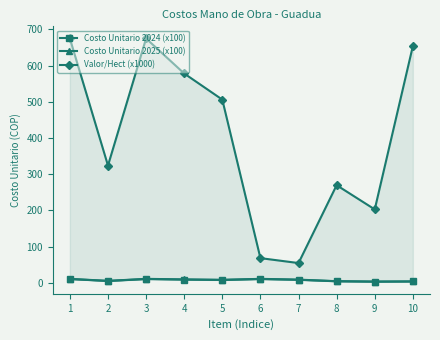

At which label is Valor/Hect (x1000) closest to 364?

2